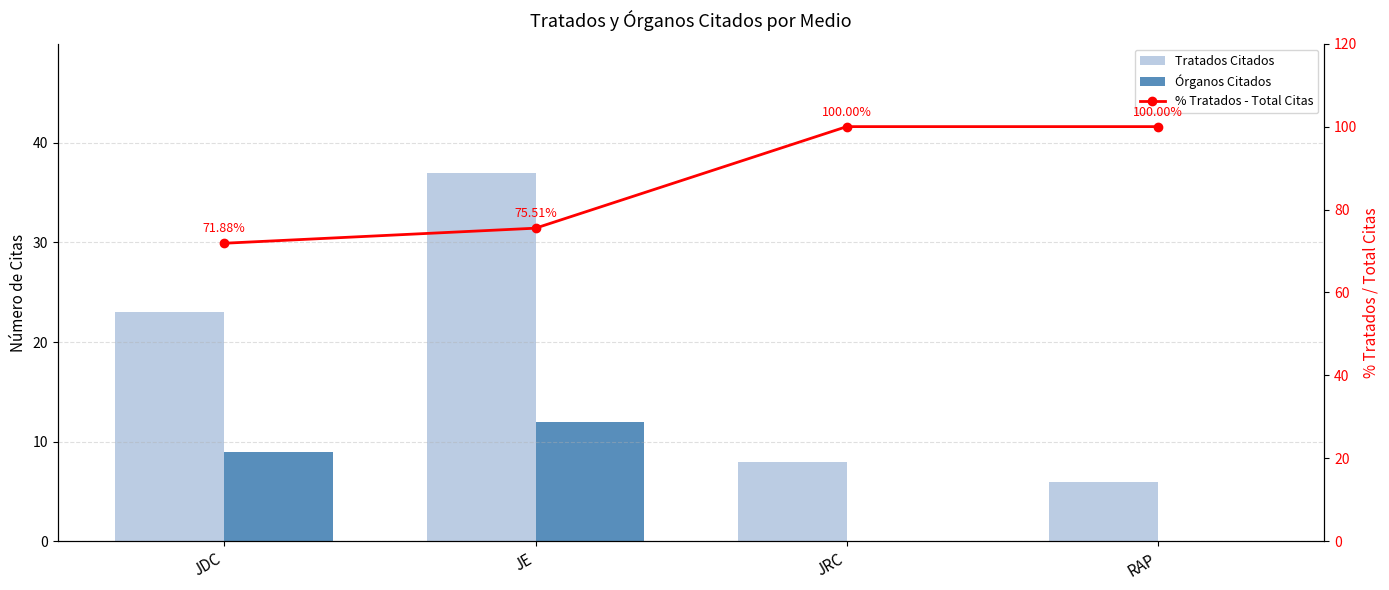

Reading left to right, extract all data points from this chart.

Tratados Citados: JDC=23.0	JE=37.0	JRC=8.0	RAP=6.0
Órganos Citados: JDC=9.0	JE=12.0	JRC=0.0	RAP=0.0
% Tratados - Total Citas: JDC=71.9	JE=75.5	JRC=100.0	RAP=100.0